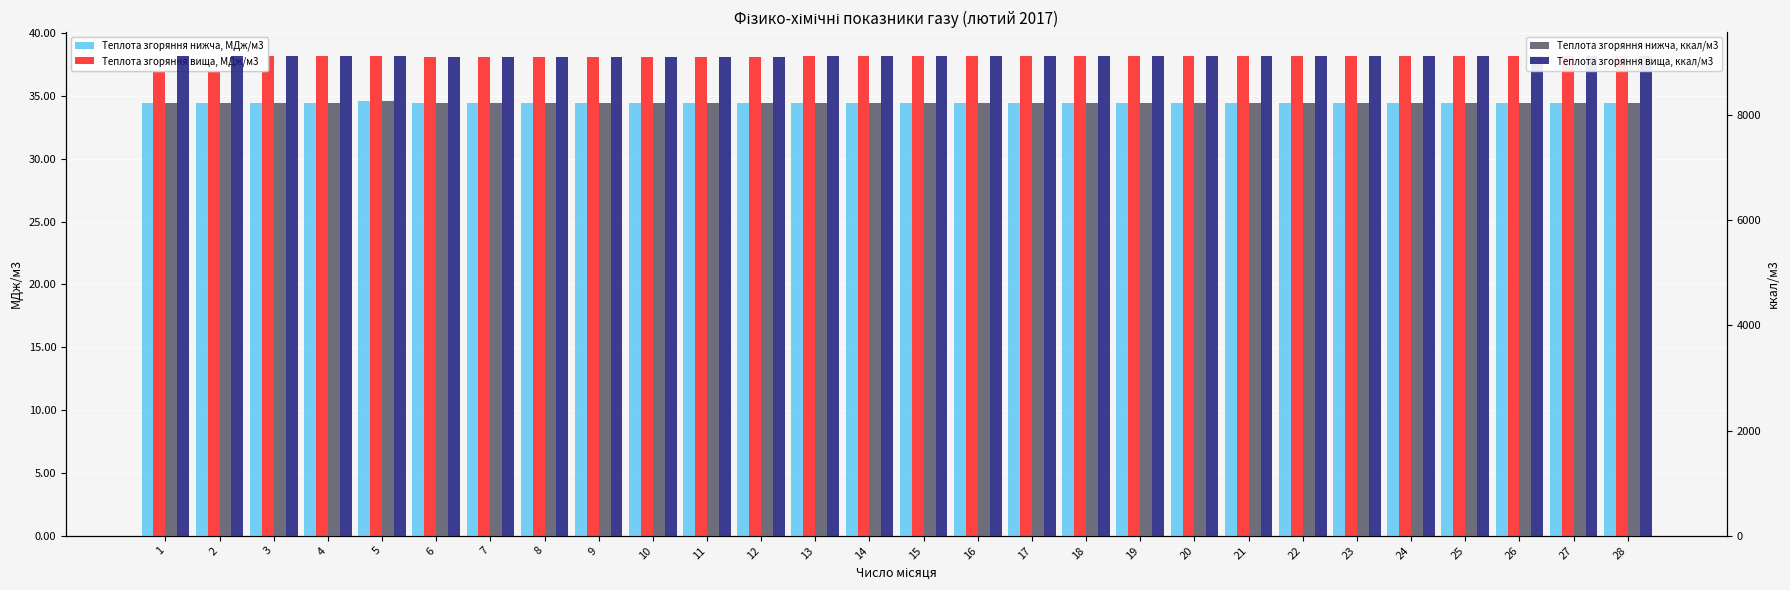

Which series has the largest range (max minus min)?

Теплота згоряння нижча, ккал/м3